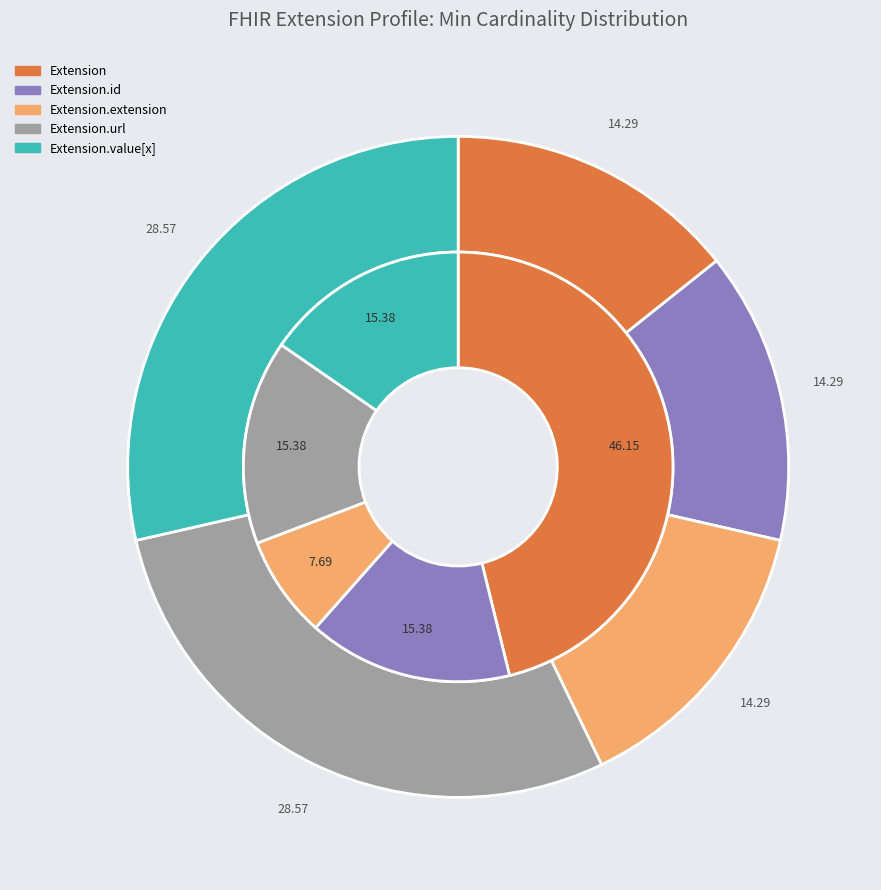

Does Extension.id represent more than half of the total?

No